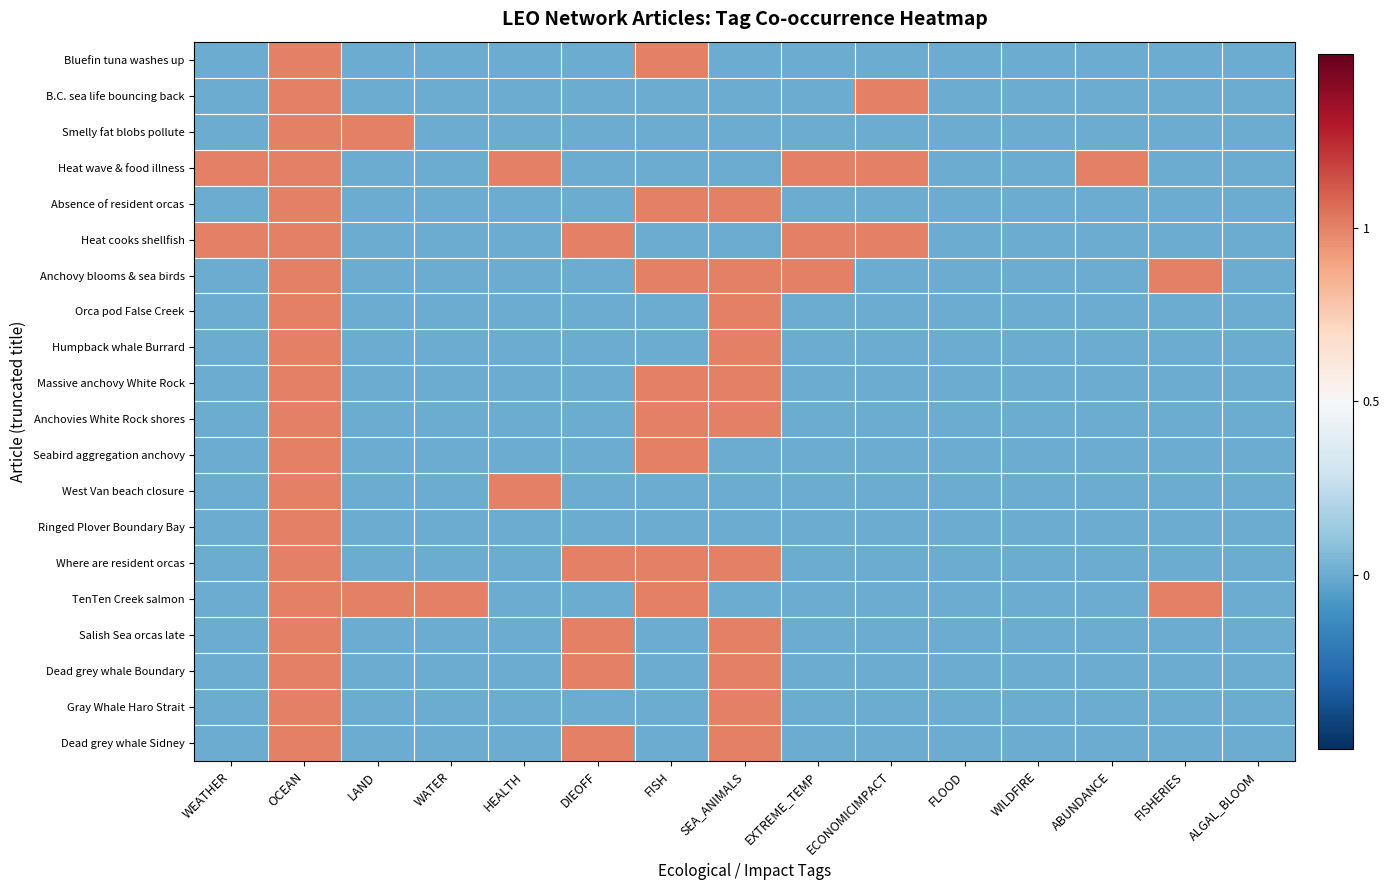

List the series in order of their peak value, lowest first.

Bluefin tuna washes up, B.C. sea life bouncing back, Smelly fat blobs pollute, Heat wave & food illness, Absence of resident orcas, Heat cooks shellfish, Anchovy blooms & sea birds, Orca pod False Creek, Humpback whale Burrard, Massive anchovy White Rock, Anchovies White Rock shores, Seabird aggregation anchovy, West Van beach closure, Ringed Plover Boundary Bay, Where are resident orcas, TenTen Creek salmon, Salish Sea orcas late, Dead grey whale Boundary, Gray Whale Haro Strait, Dead grey whale Sidney